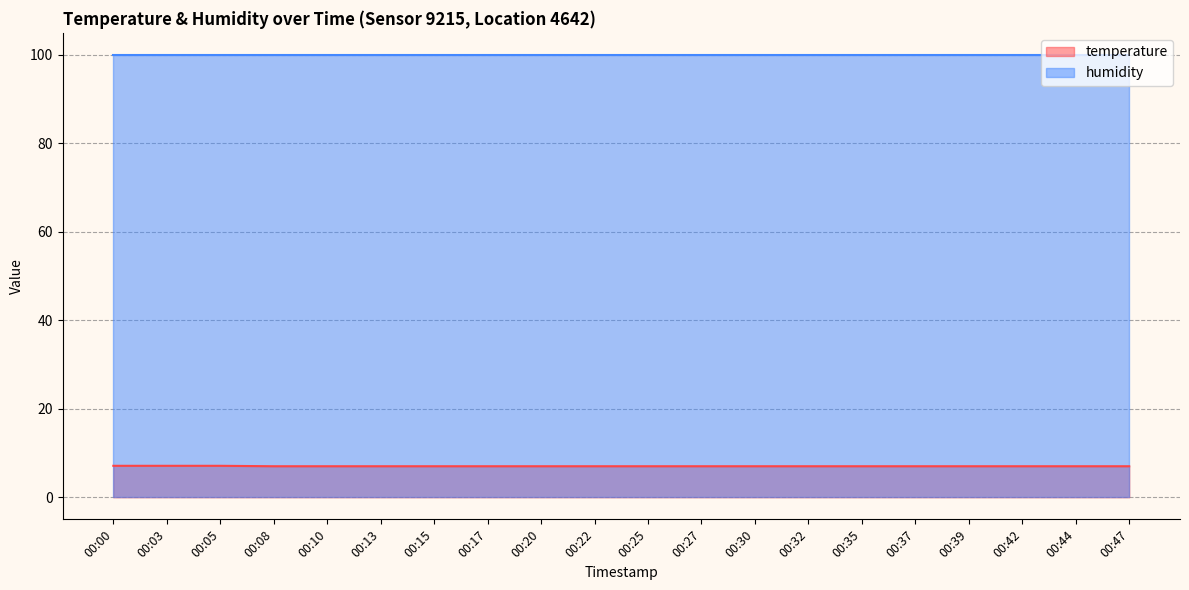

What is the value of the 19th point from the left?

7.0